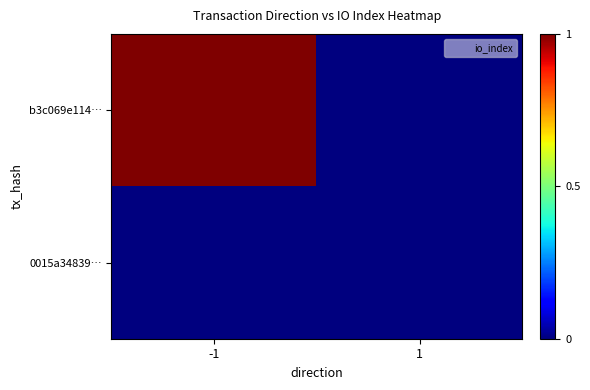

Which label corresponds to the largest value in the chart?

-1